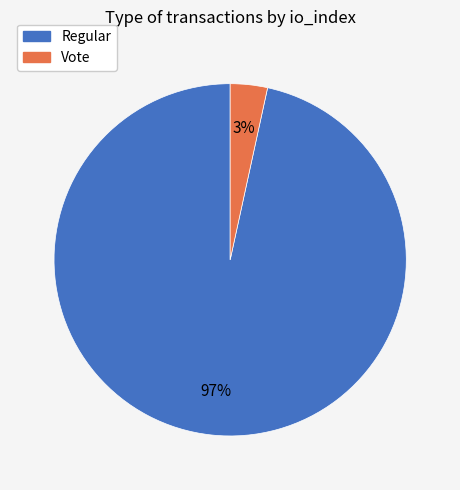

Which category accounts for the majority?

Regular